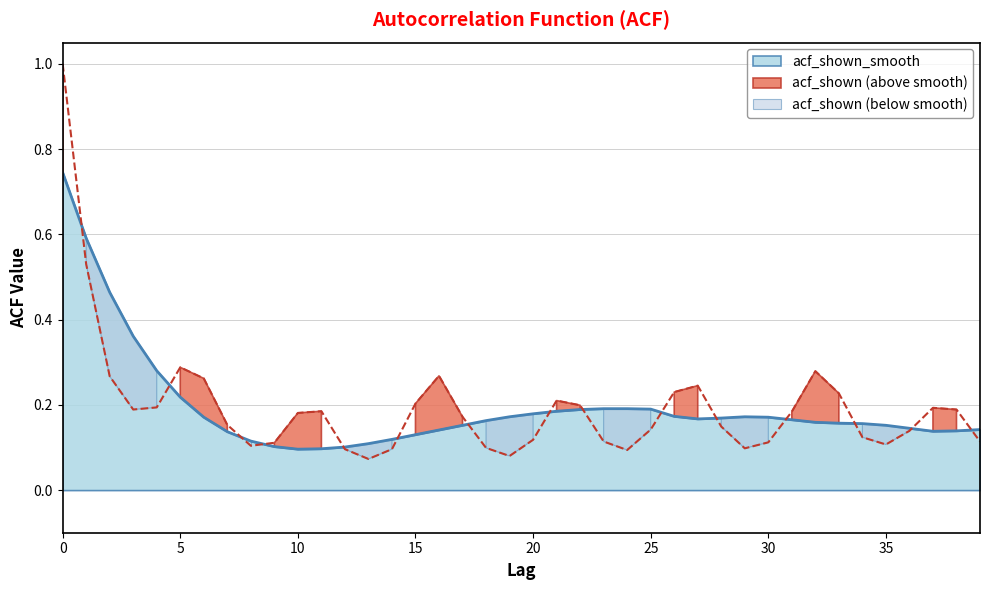

At which category does acf_shown_smooth reach its first local valley?

10